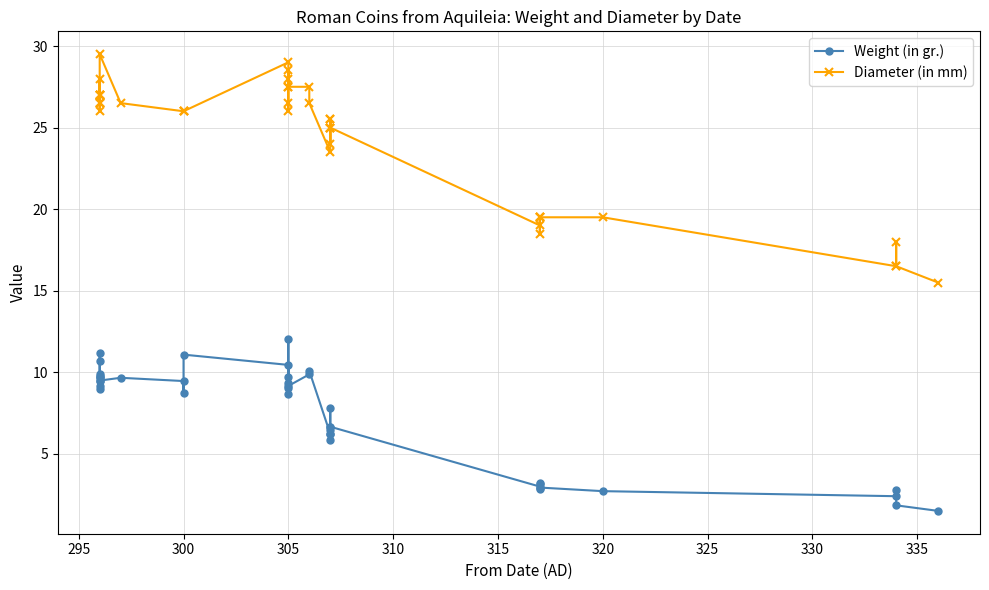

What is the difference between the maximum and minimum values in the Weight (in gr.) series?

10.6